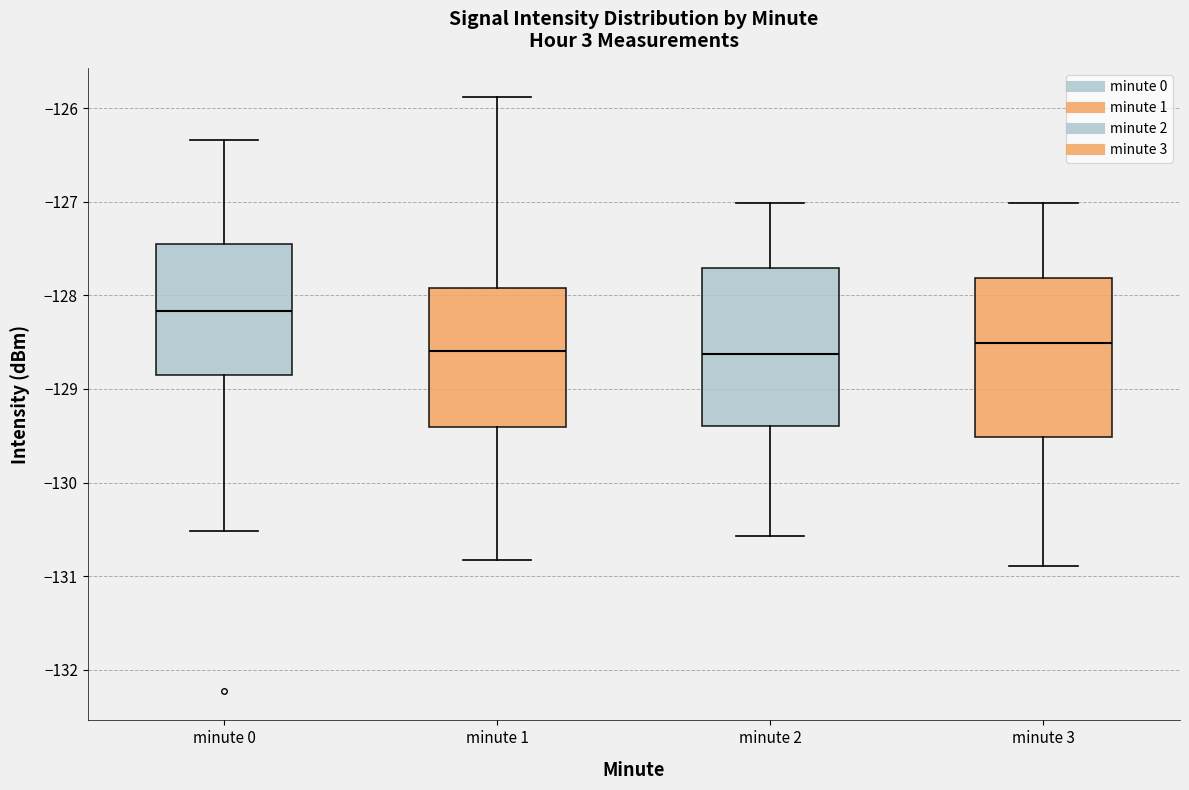

Which box's median line is the highest?

minute 0